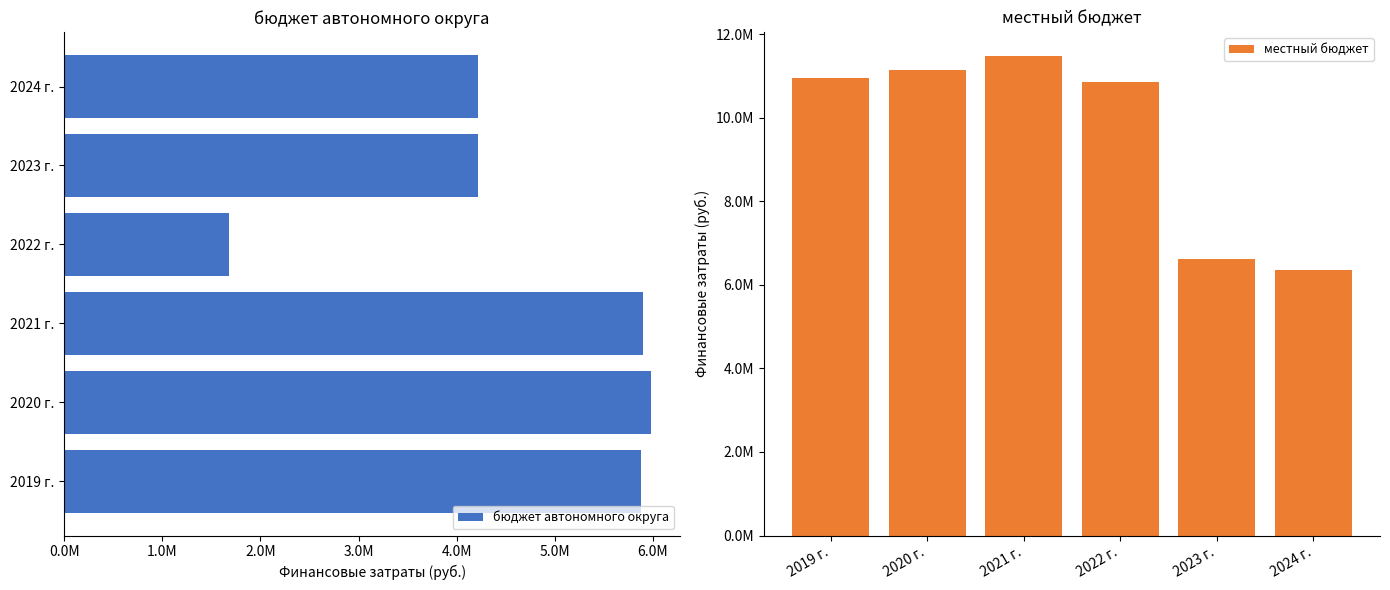

At which label does местный бюджет reach its minimum?

2024 г.